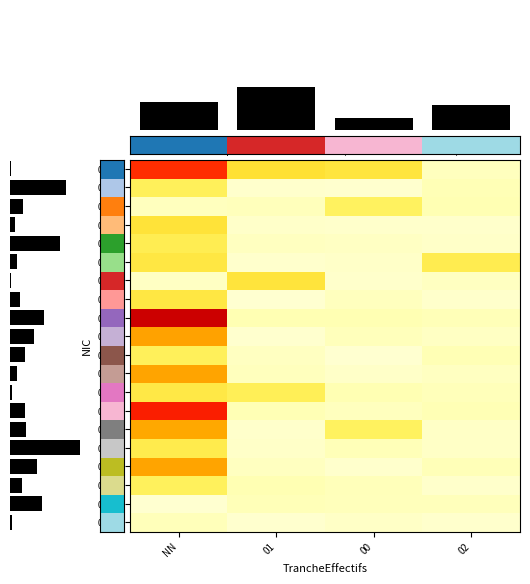

Which has a higher value, NN or 00?

NN